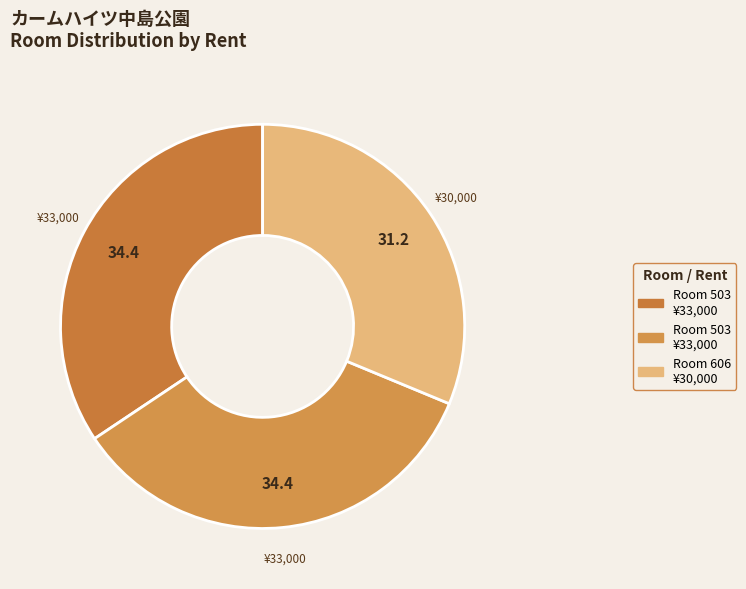

How many slices are in this pie chart?

3